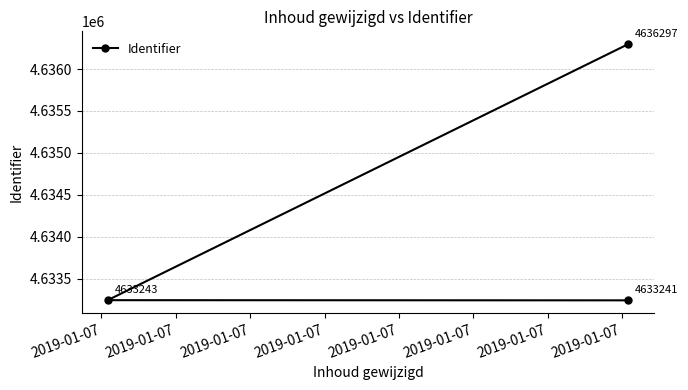

Which has a higher value, 2019-01-07 or 2019-01-07?

2019-01-07